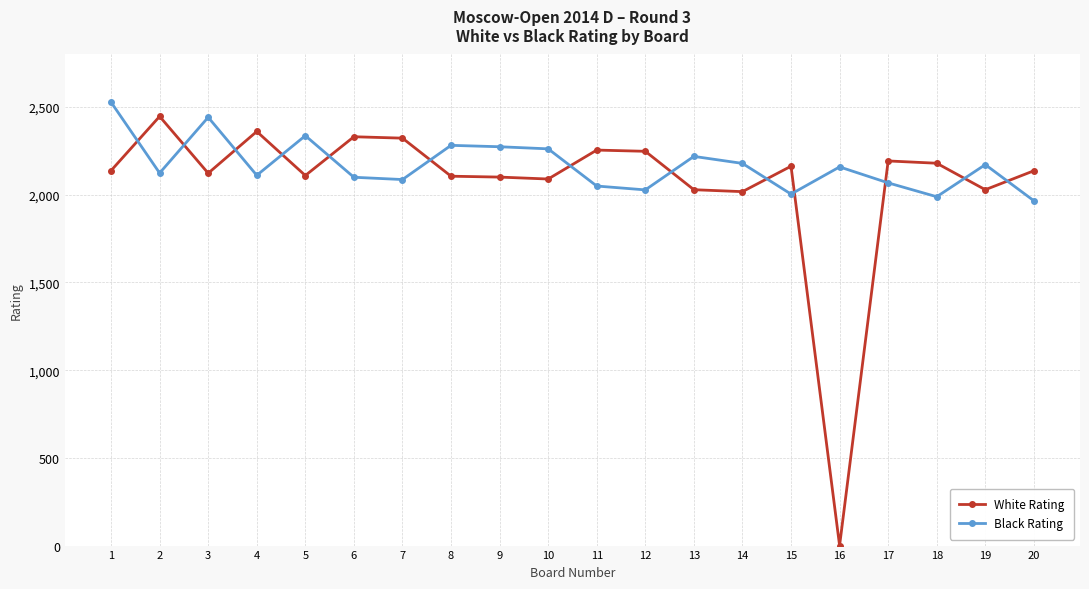

How many lines are shown in the chart?

2